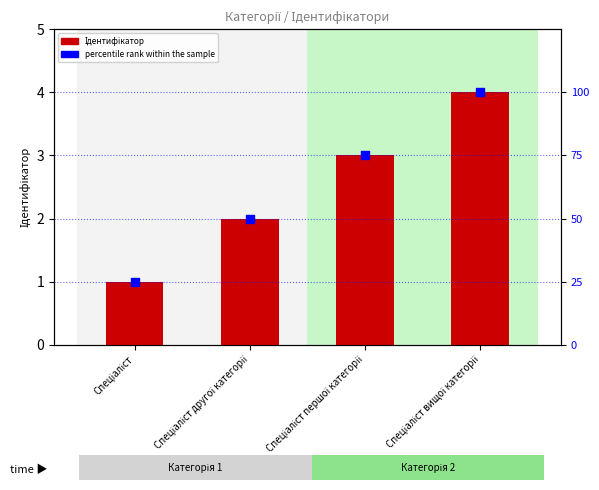

Is the value of percentile rank within the sample at Спеціаліст першої категорії greater than the value of Ідентифікатор at Спеціаліст першої категорії?

Yes